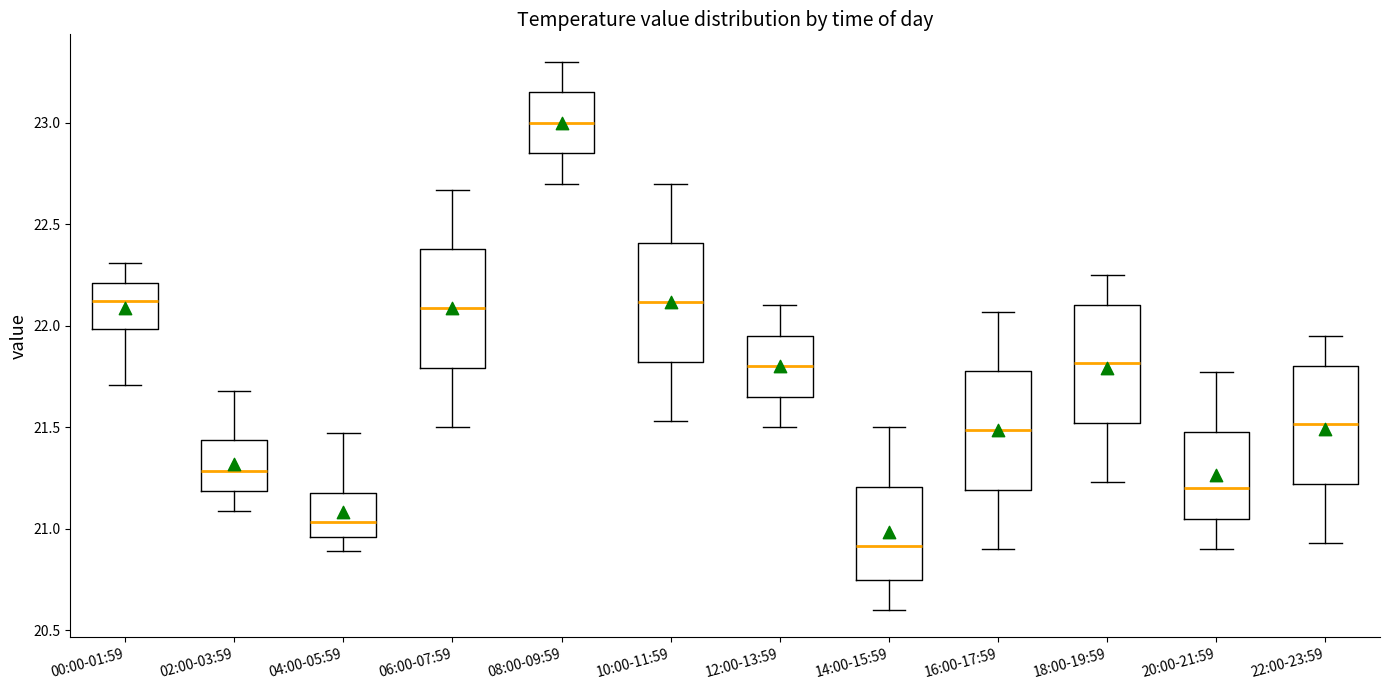

Reading left to right, read every box against the y-axis: the position of its median line, the range the box covers, and the ends of its whiskers. The values are not printed on the chart, so give them approximately, as read against the axis.

00:00-01:59: median 22.10, box 22.00 to 22.20, whiskers 21.70 to 22.30
02:00-03:59: median 21.30, box 21.20 to 21.45, whiskers 21.10 to 21.70
04:00-05:59: median 21.05, box 20.95 to 21.20, whiskers 20.90 to 21.45
06:00-07:59: median 22.10, box 21.80 to 22.40, whiskers 21.50 to 22.65
08:00-09:59: median 23.00, box 22.85 to 23.15, whiskers 22.70 to 23.30
10:00-11:59: median 22.10, box 21.80 to 22.40, whiskers 21.55 to 22.70
12:00-13:59: median 21.80, box 21.65 to 21.95, whiskers 21.50 to 22.10
14:00-15:59: median 20.90, box 20.75 to 21.20, whiskers 20.60 to 21.50
16:00-17:59: median 21.50, box 21.20 to 21.80, whiskers 20.90 to 22.05
18:00-19:59: median 21.80, box 21.50 to 22.10, whiskers 21.25 to 22.25
20:00-21:59: median 21.20, box 21.05 to 21.50, whiskers 20.90 to 21.75
22:00-23:59: median 21.50, box 21.20 to 21.80, whiskers 20.95 to 21.95